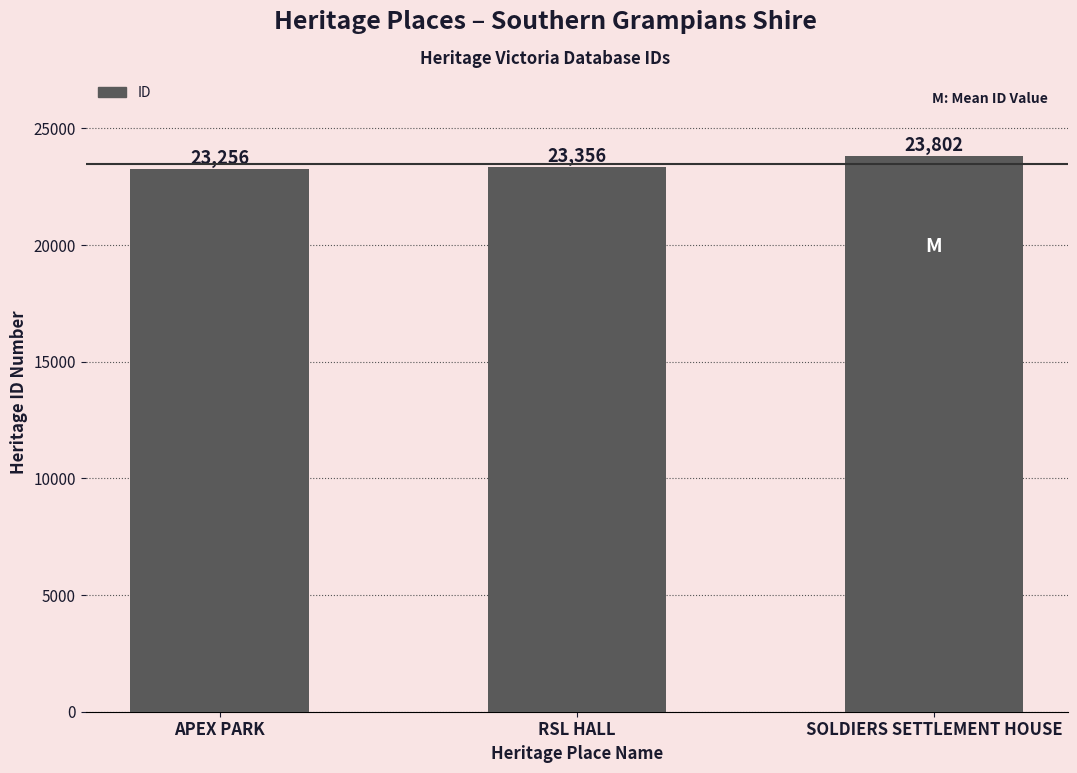

What is the change in value from APEX PARK to RSL HALL?

+100